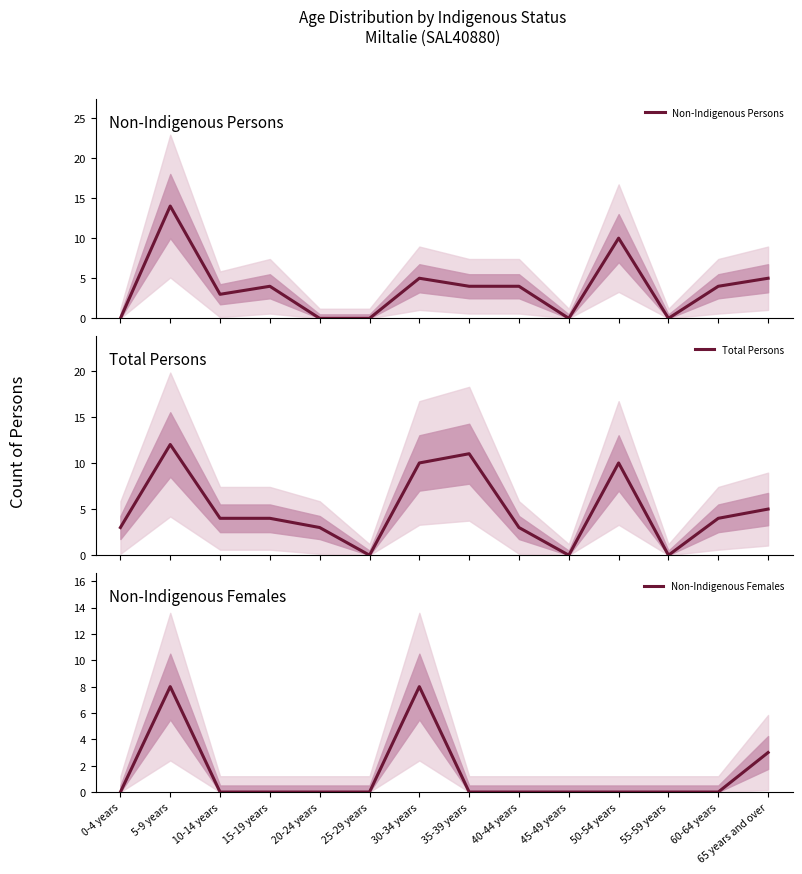

Where do Non-Indigenous Persons and Total Persons first cross each other?

0-4 years and 5-9 years